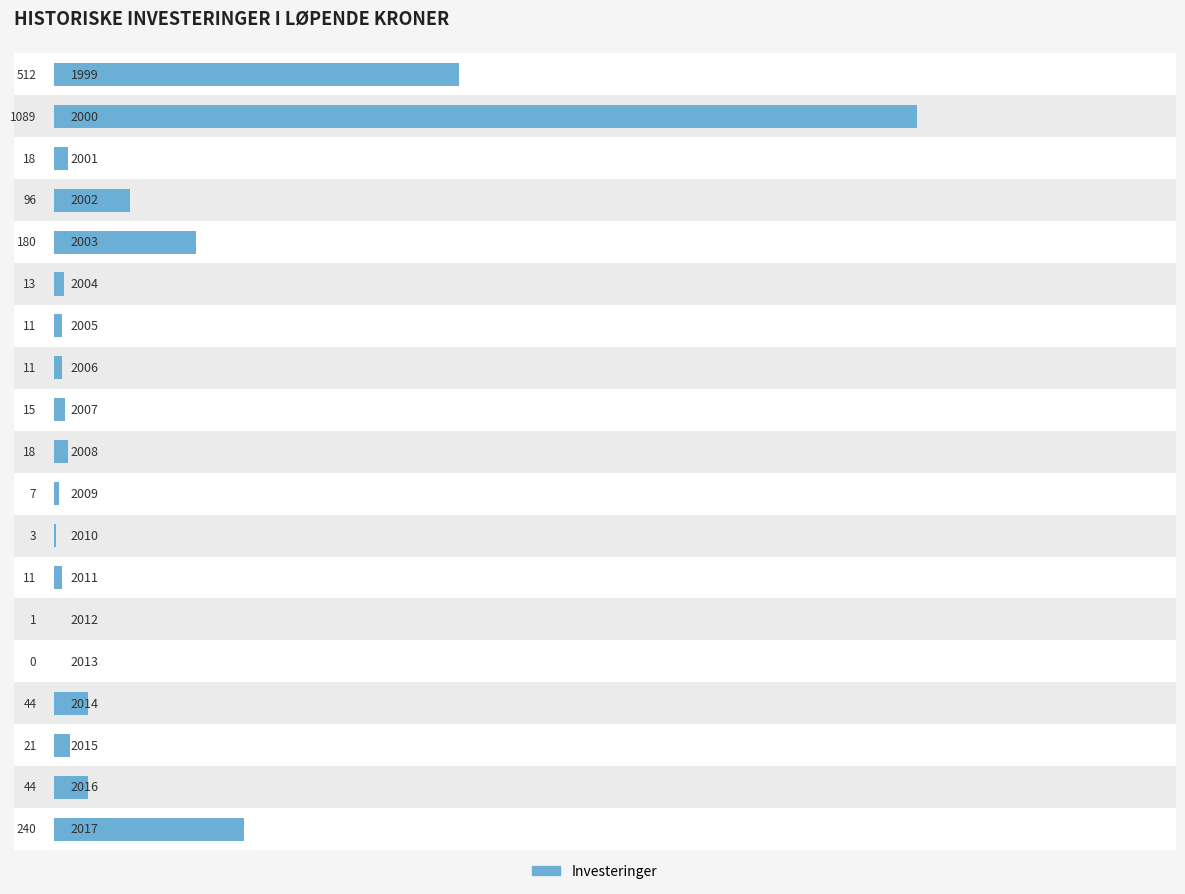

Rank the categories by value from highest to lowest.

1, 0, 18, 4, 3, 15, 17, 16, 2, 9, 8, 5, 6, 7, 12, 10, 11, 13, 14